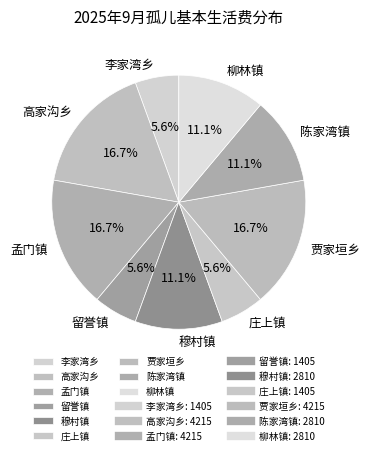

How many segments does this pie chart have?

9